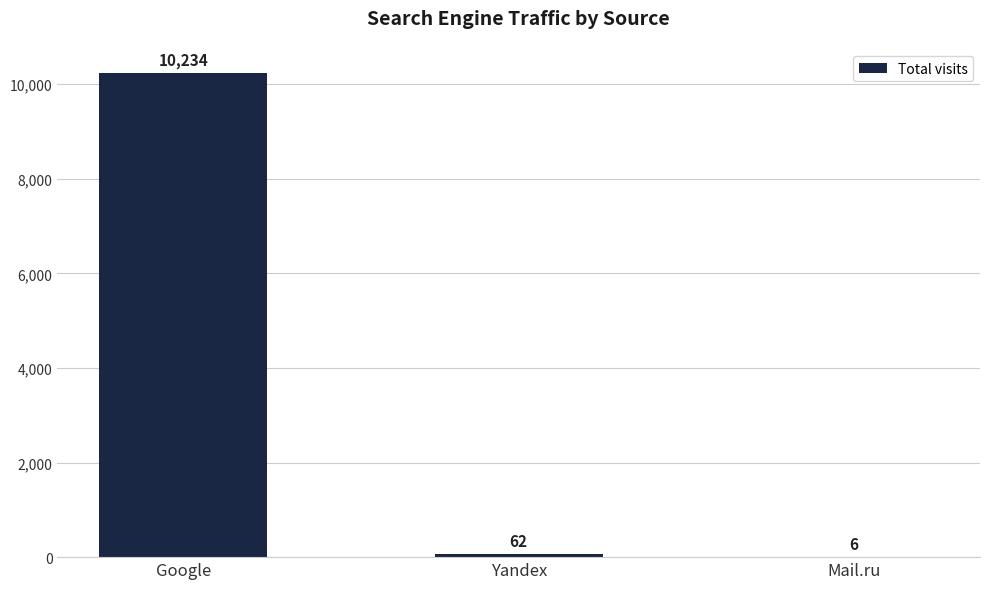

The value at Google is 10234. True or false?

True